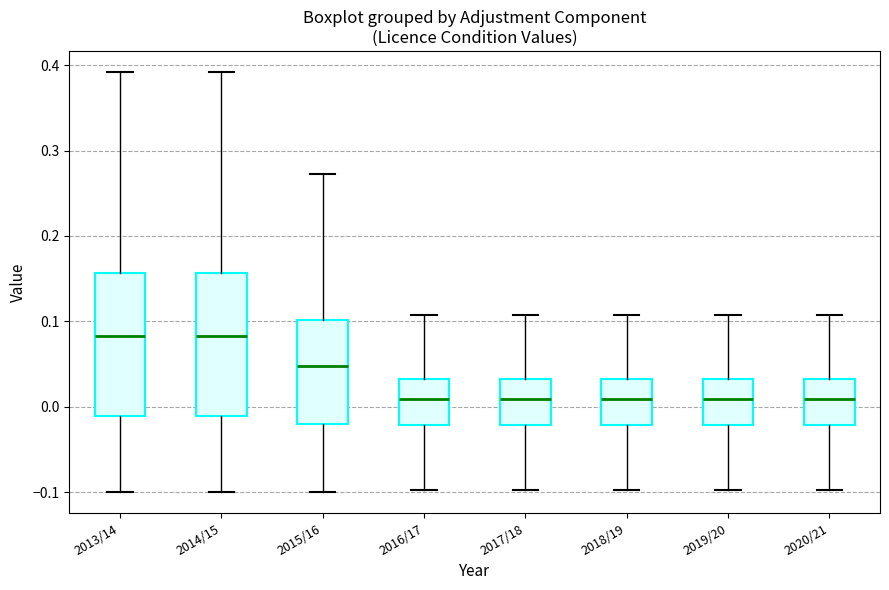

Reading left to right, transcribe this box plot: for each box, give where its median line is, the range the box spans, and where its two whiskers end, as read against the y-axis. The values are not printed on the chart, so give them approximately, as read against the axis.

2013/14: median 0.08, box -0.01 to 0.16, whiskers -0.10 to 0.39
2014/15: median 0.08, box -0.01 to 0.16, whiskers -0.10 to 0.39
2015/16: median 0.05, box -0.02 to 0.10, whiskers -0.10 to 0.27
2016/17: median 0.01, box -0.02 to 0.03, whiskers -0.10 to 0.11
2017/18: median 0.01, box -0.02 to 0.03, whiskers -0.10 to 0.11
2018/19: median 0.01, box -0.02 to 0.03, whiskers -0.10 to 0.11
2019/20: median 0.01, box -0.02 to 0.03, whiskers -0.10 to 0.11
2020/21: median 0.01, box -0.02 to 0.03, whiskers -0.10 to 0.11